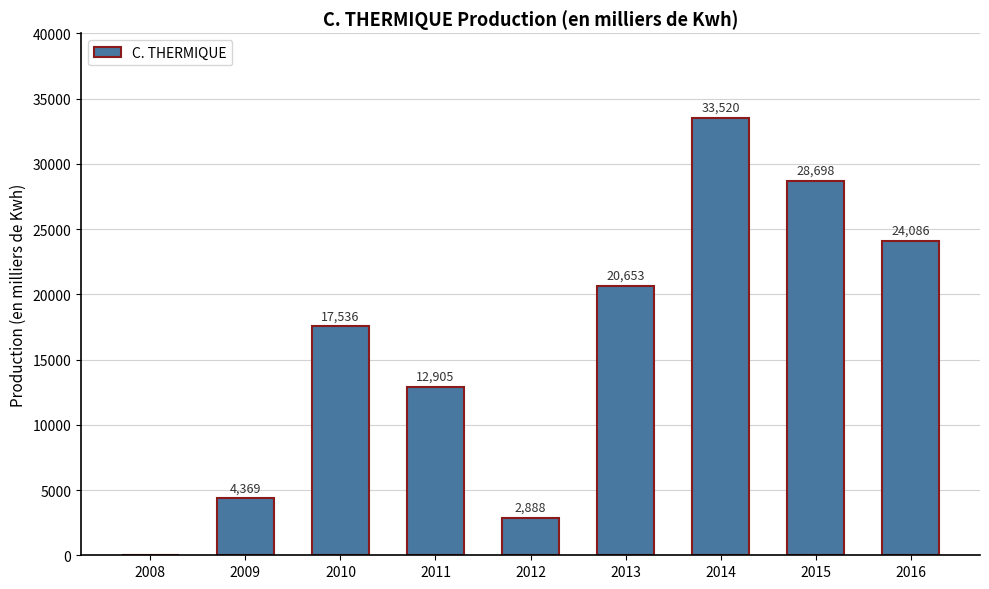

Reading right to left, list all the values displayed in this chart.

2016=24086	2015=28698	2014=33520	2013=20653	2012=2888	2011=12905	2010=17536	2009=4369	2008=0